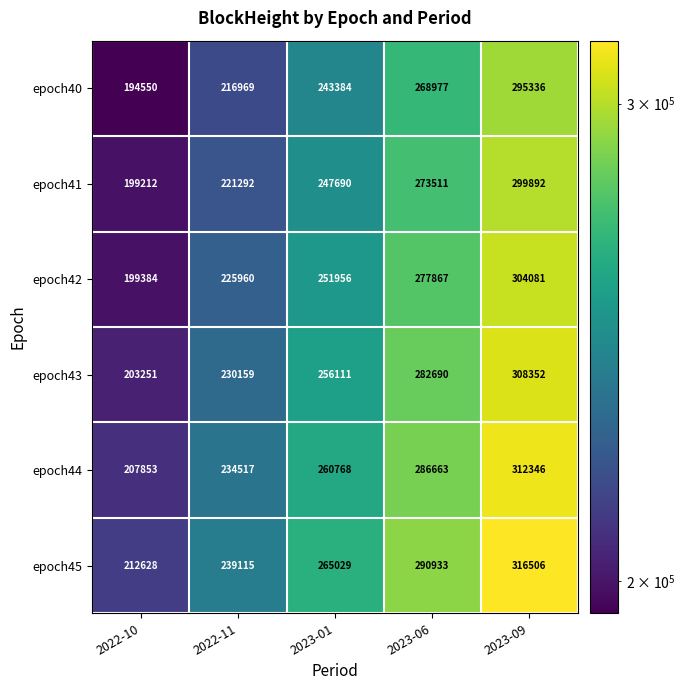

Which series has the largest range (max minus min)?

epoch43